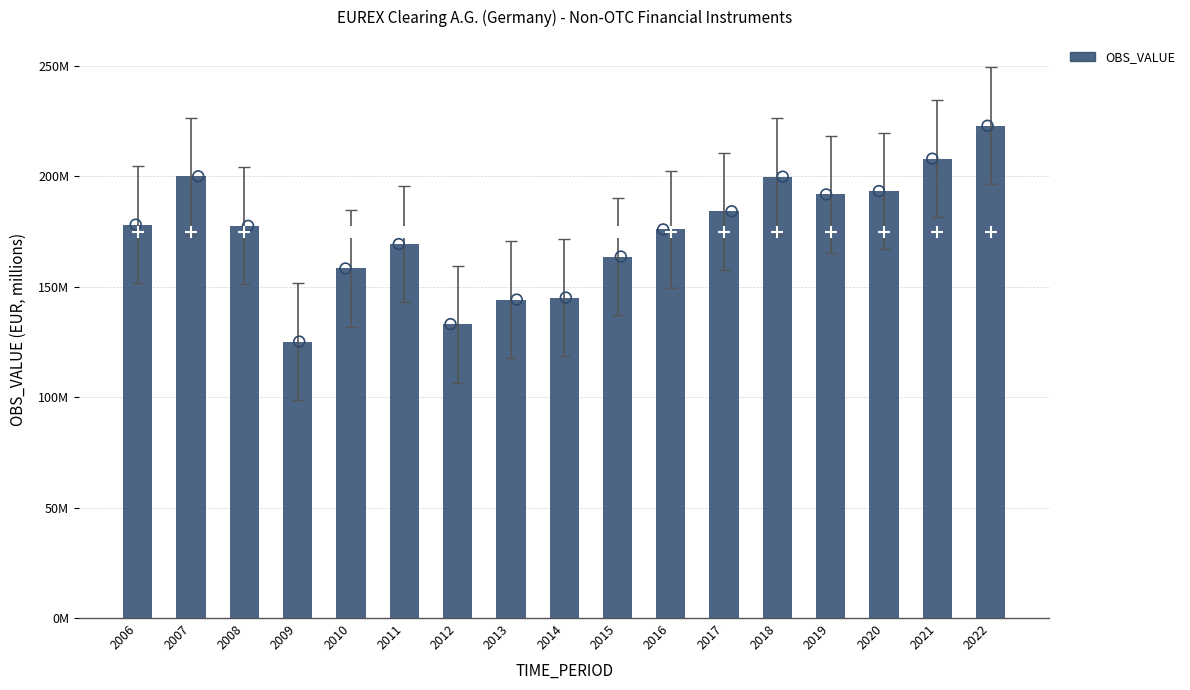

Approximately how many times larger is the value at 2007 compared to 2016?

1.1